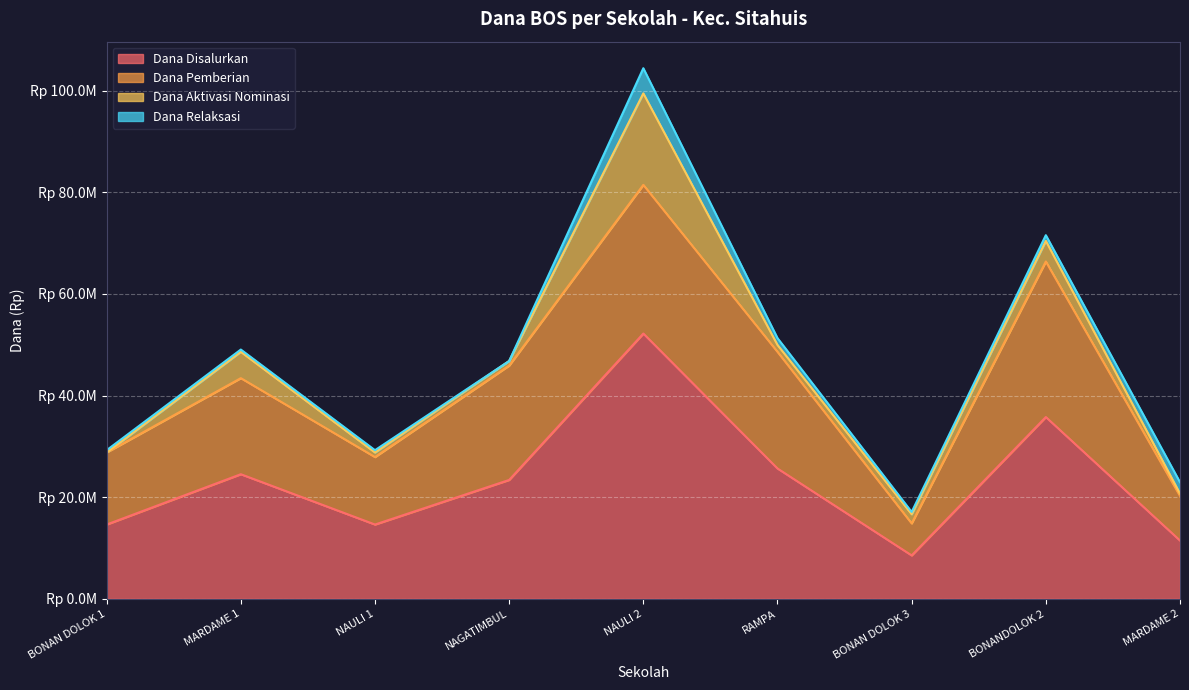

Is the value of Dana Relaksasi at NAGATIMBUL greater than the value of Dana Disalurkan at RAMPA?

No